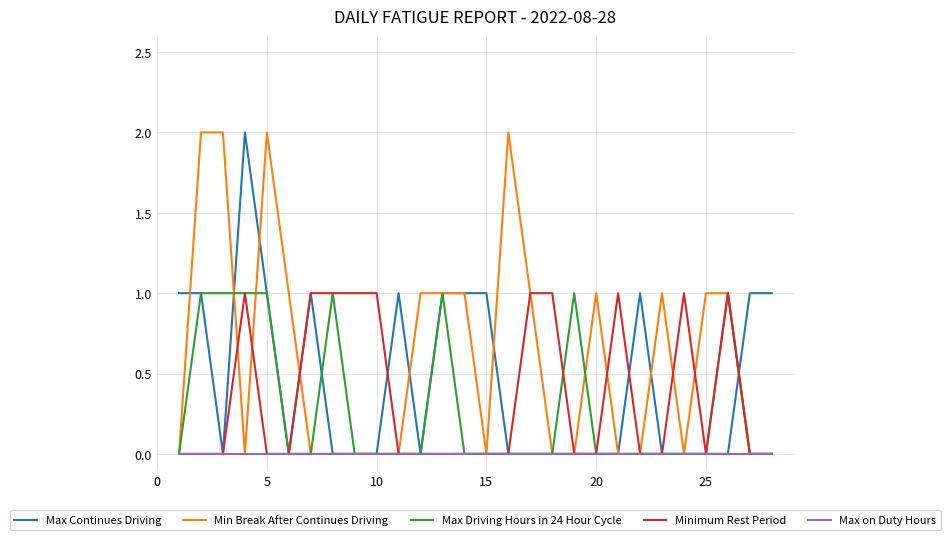

True or false: Max Continues Driving has more than 0 points higher than both neighbors.

True